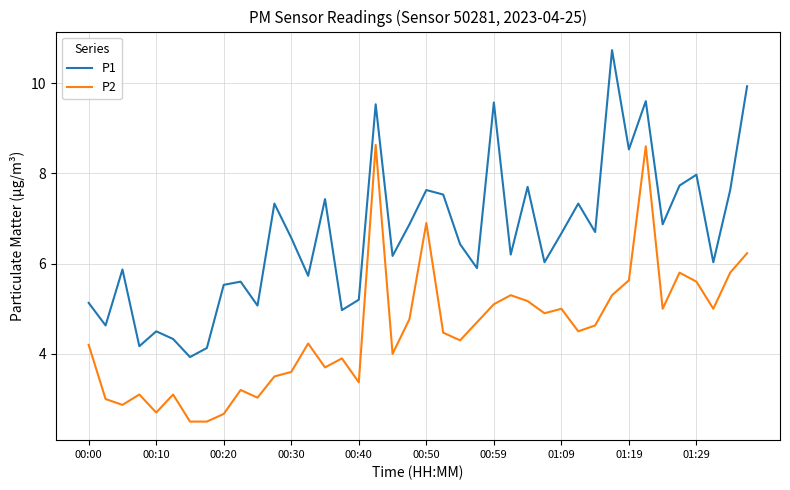

Which series has the largest total across all categories?

P1